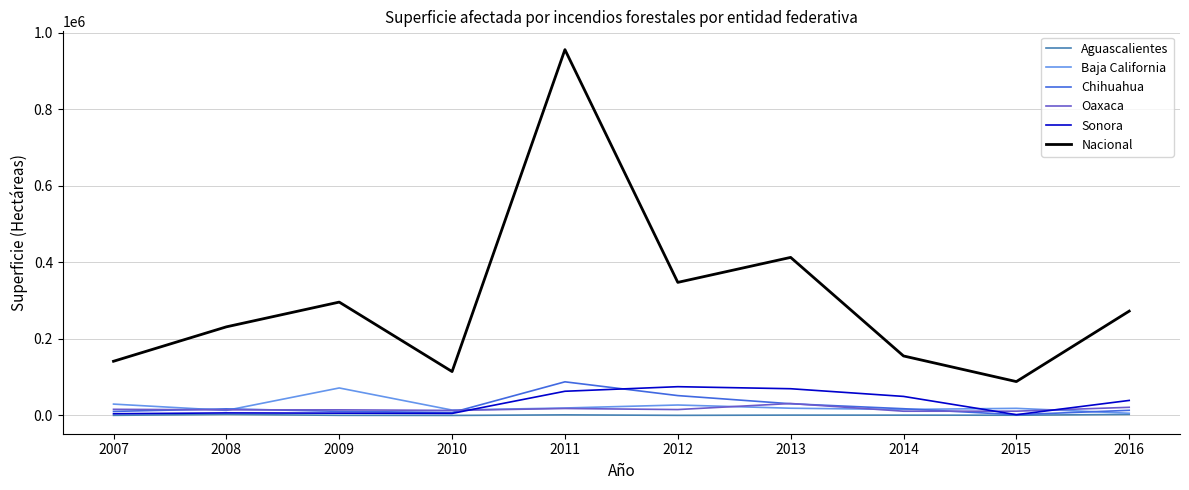

What is the difference between the highest and lowest values at 2016?

270104.0